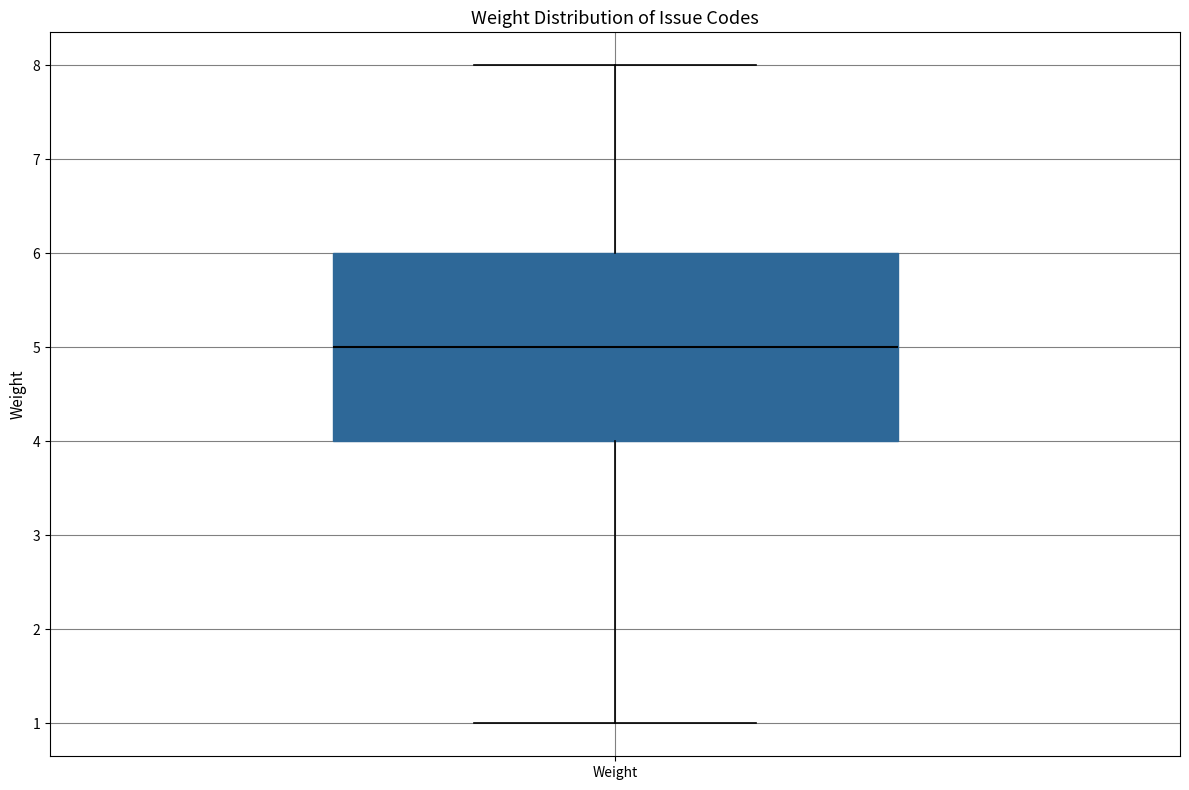

Transcribe this box plot: give where the median line is, the range the box spans, and where the two whiskers end, as read against the y-axis. The values are not printed on the chart, so give them approximately, as read against the axis.

median 5, box 4 to 6, whiskers 1 to 8